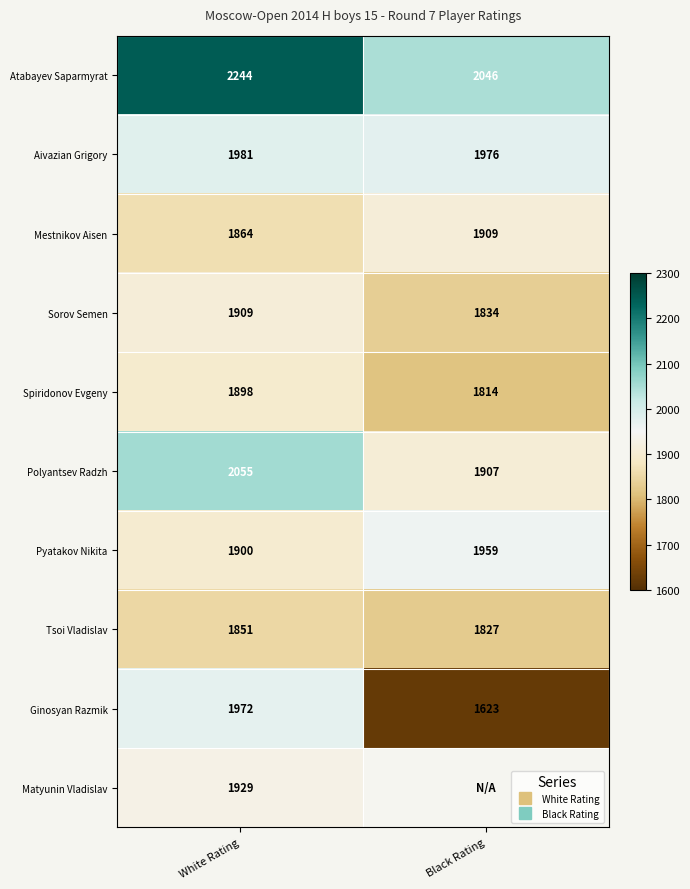

What is the sum of the Polyantsev Radzh values at White Rating and Black Rating?

3962.0